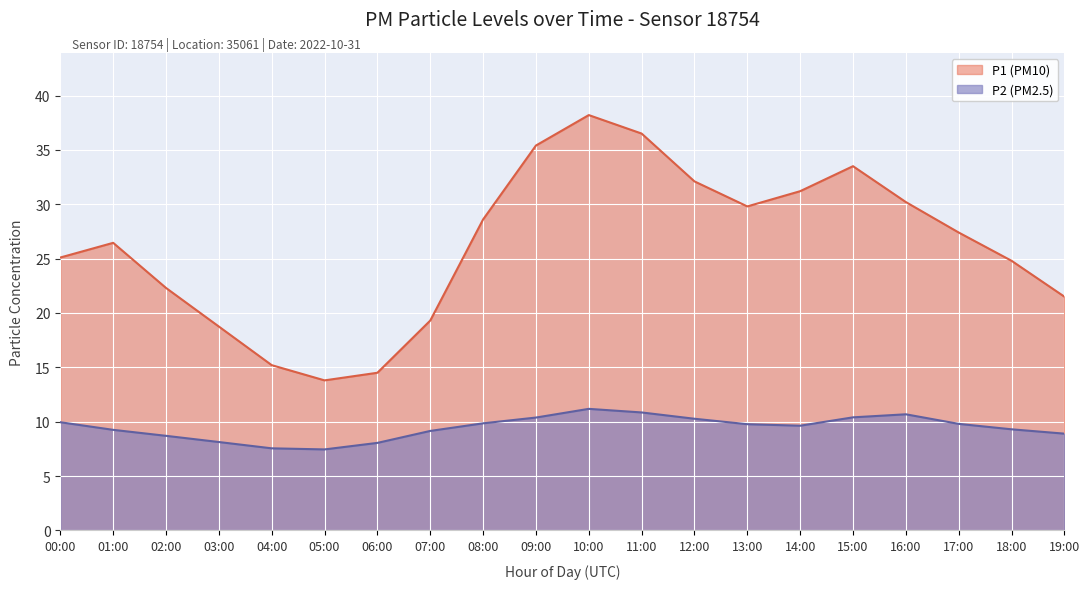

How many data points does each series have?

20